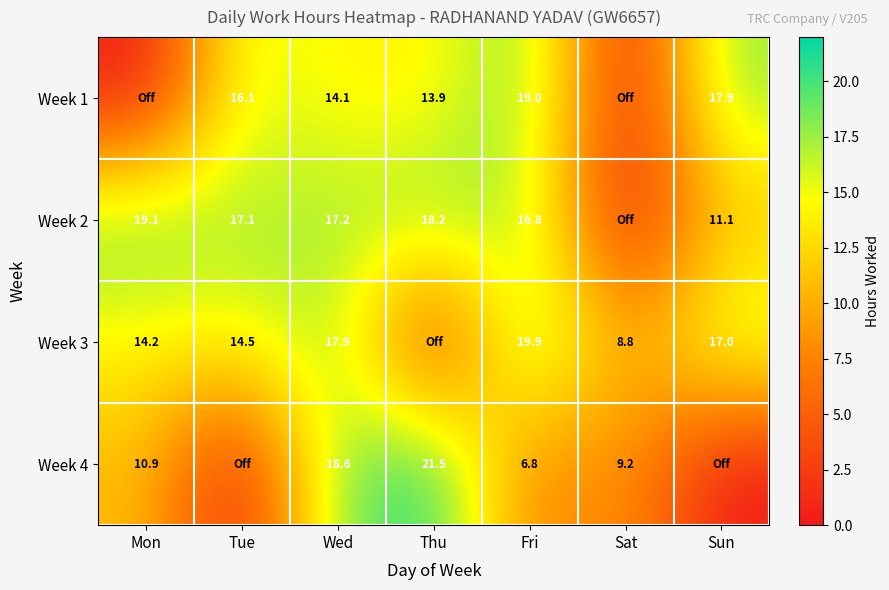

What is the difference between the Week 4 values at Mon and Wed?

7.7